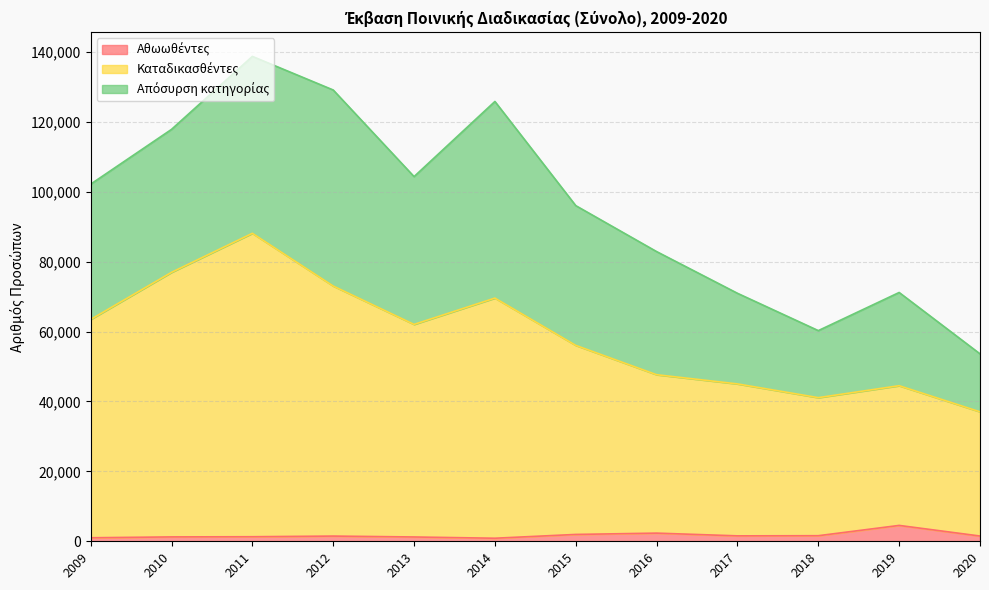

What is the spread (max minus min) of values at 2020?

34036